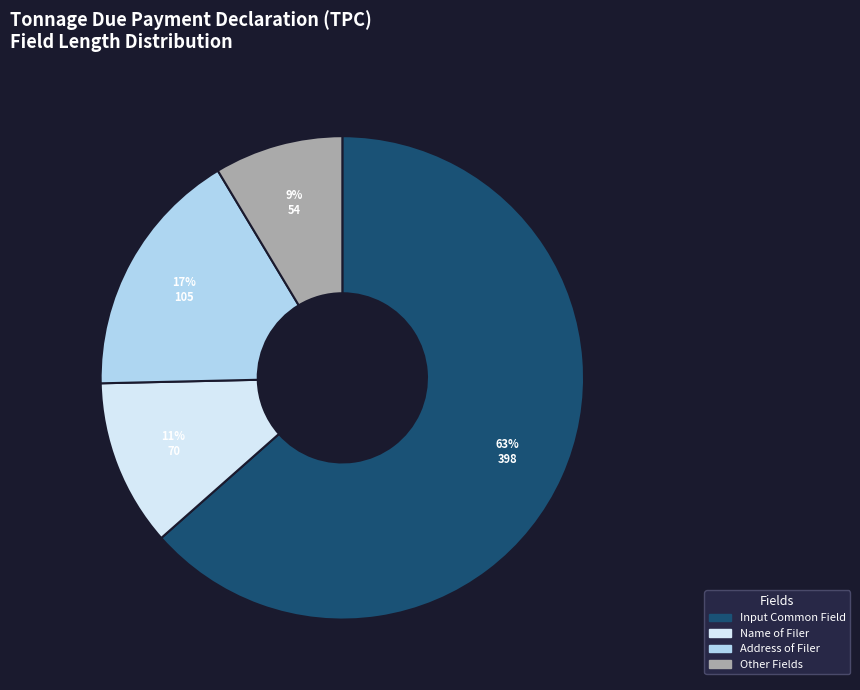

Is there any slice that represents more than half of the pie?

Yes